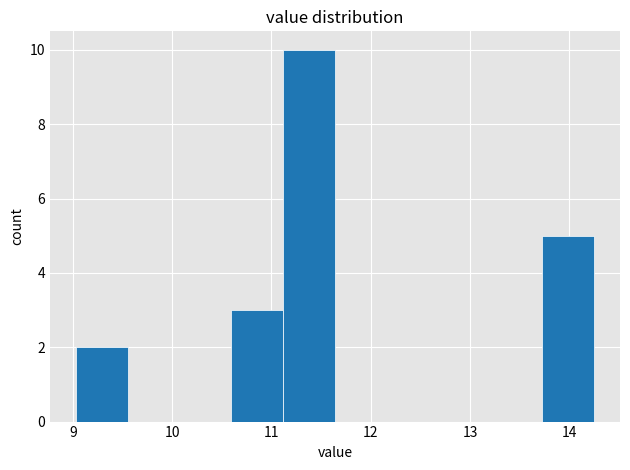

Over which range of the x-axis is the bar tallest?

11.1 to 11.6